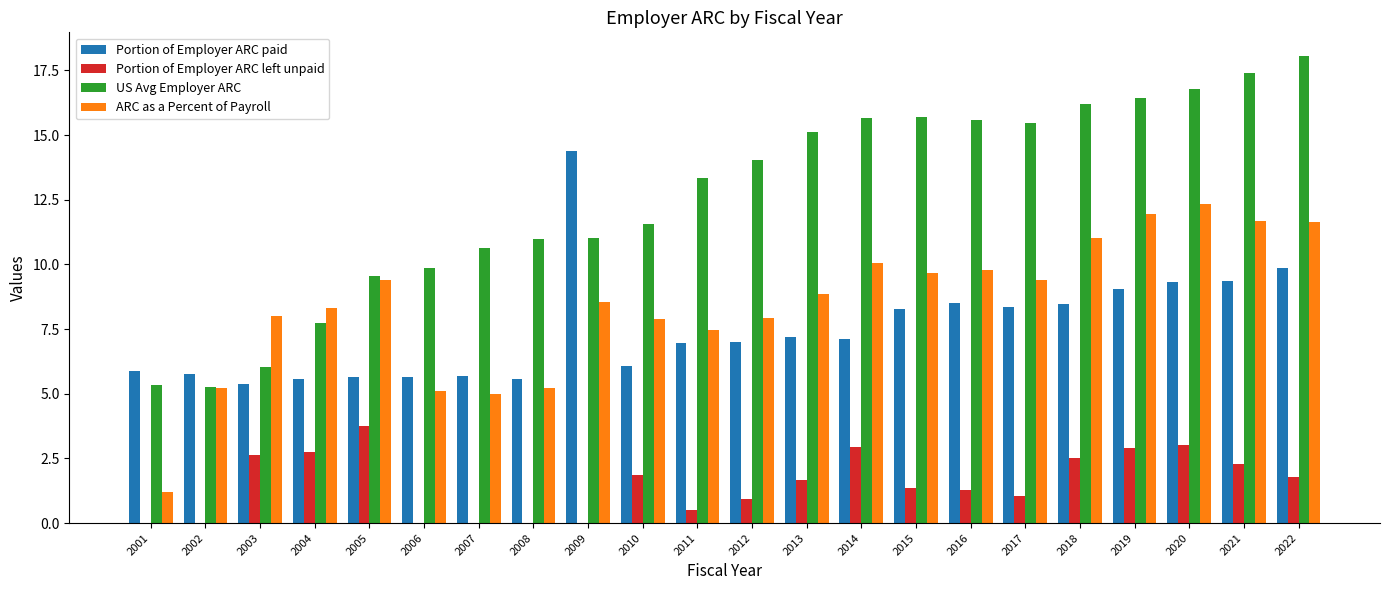

At which label does Portion of Employer ARC left unpaid reach its peak?

2005